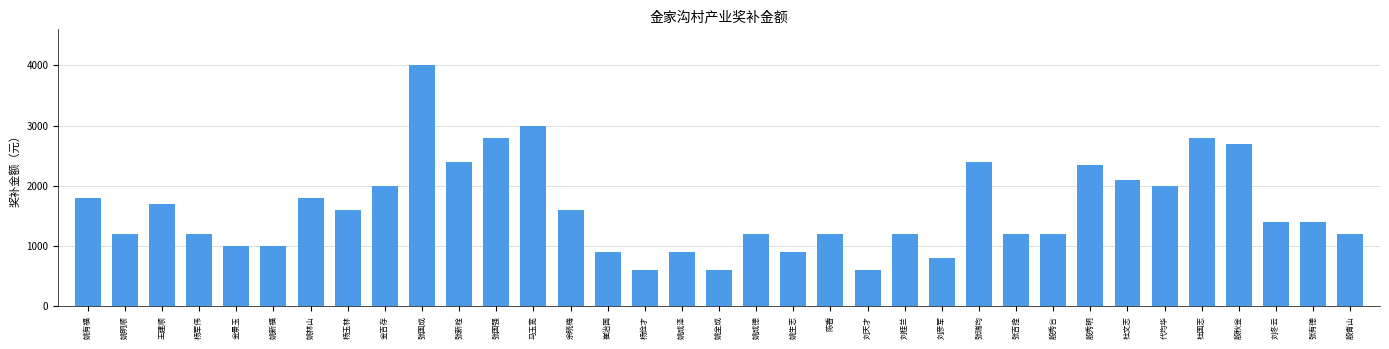

The value at 崔治国 is 900. True or false?

True